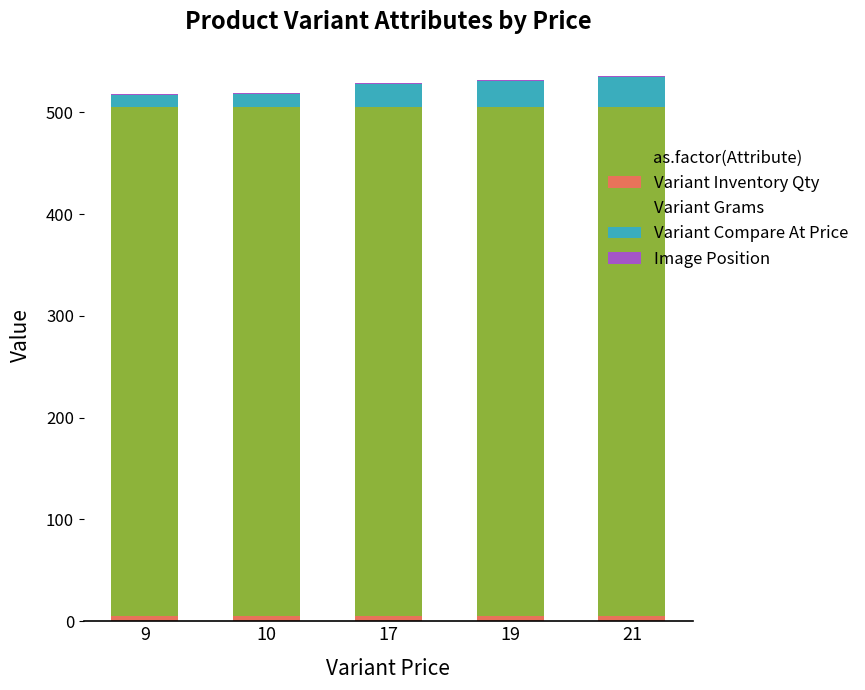

Does the chart contain stacked bars?

Yes